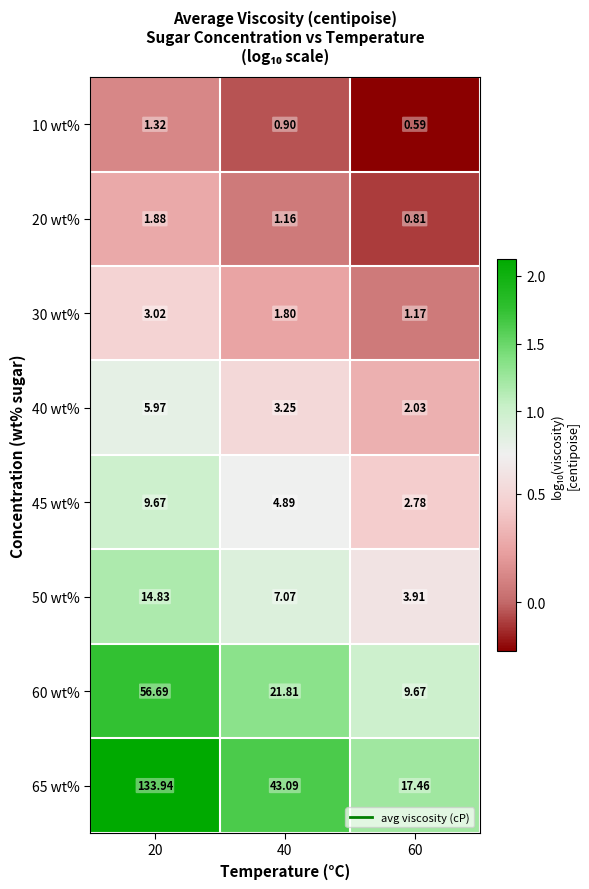

Is the value of 65 wt% at 40 greater than the value of 10 wt% at 20?

Yes